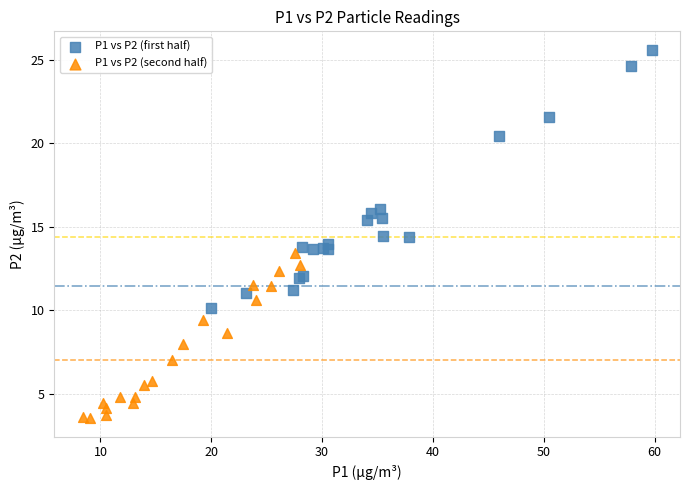

Which series contains the highest Y value?

P1 vs P2 (first half)